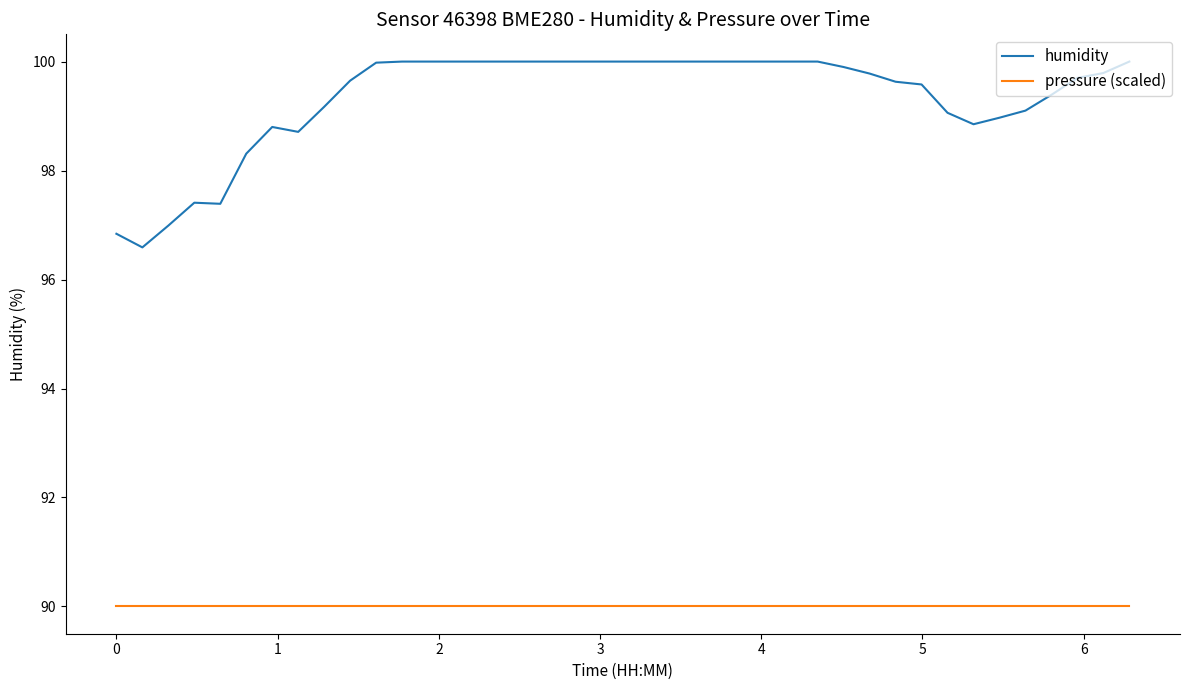

List the series in order of their overall mean, highest first.

humidity, pressure (scaled)